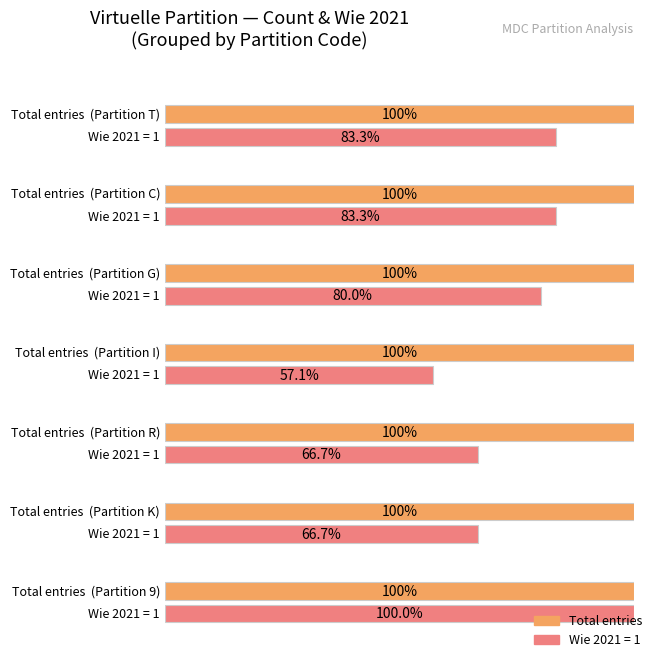

At which label is the value closest to 4?

I